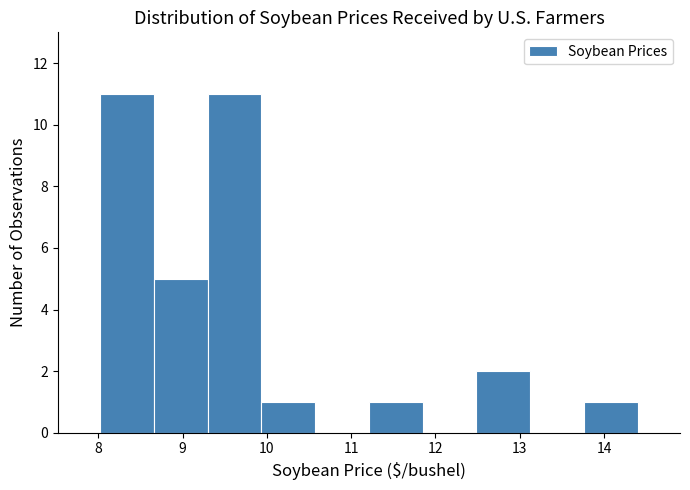

Reading left to right, transcribe this chart: for each bar, give the range it covers on the x-axis and its height. Neither the bar edges nor the heights are printed on the chart, so give them approximately, as read against the axes.

8.0 to 8.7: 11
8.7 to 9.3: 5
9.3 to 9.9: 11
9.9 to 10.6: 1
10.6 to 11.2: 0
11.2 to 11.8: 1
11.8 to 12.5: 0
12.5 to 13.1: 2
13.1 to 13.8: 0
13.8 to 14.4: 1